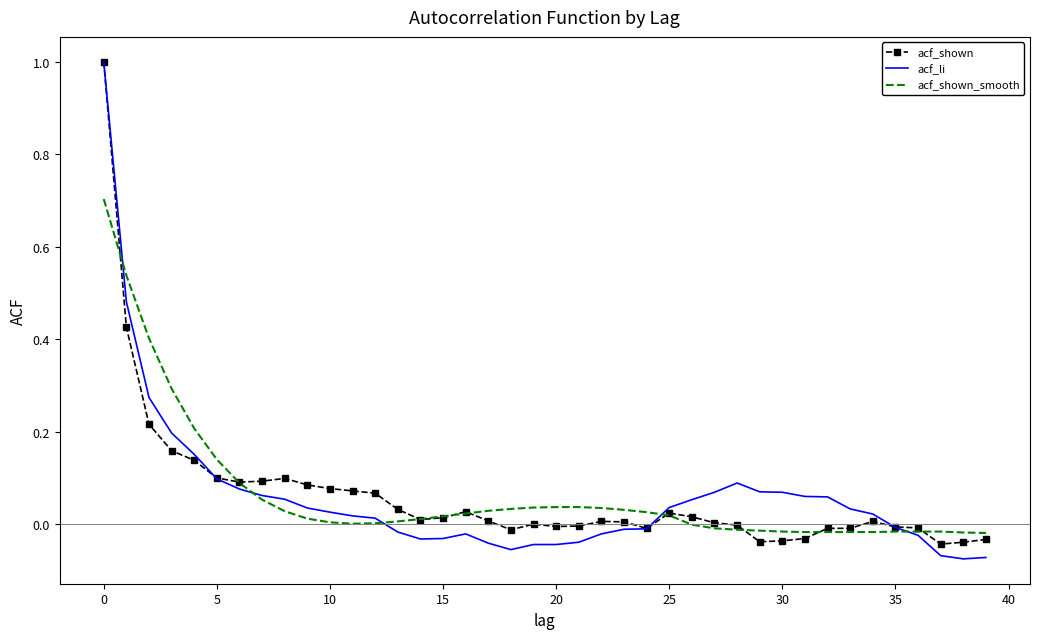

What is the maximum value for acf_li?

1.0